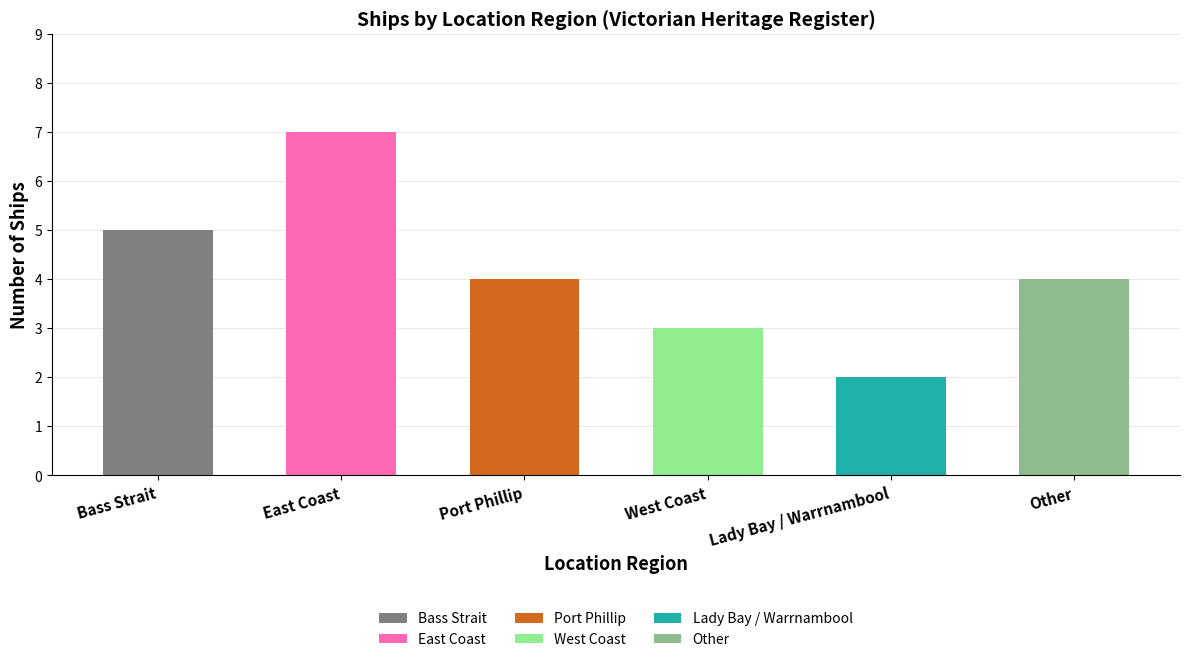

Does the chart contain any negative values?

No